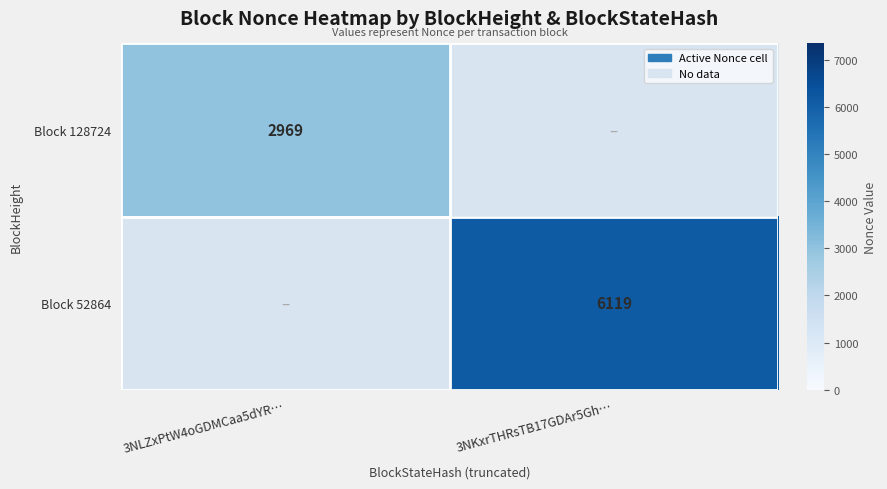

The Block 52864 series shows 4090 at 3NKxrTHRsTB17GDAr5Gh…. True or false?

False